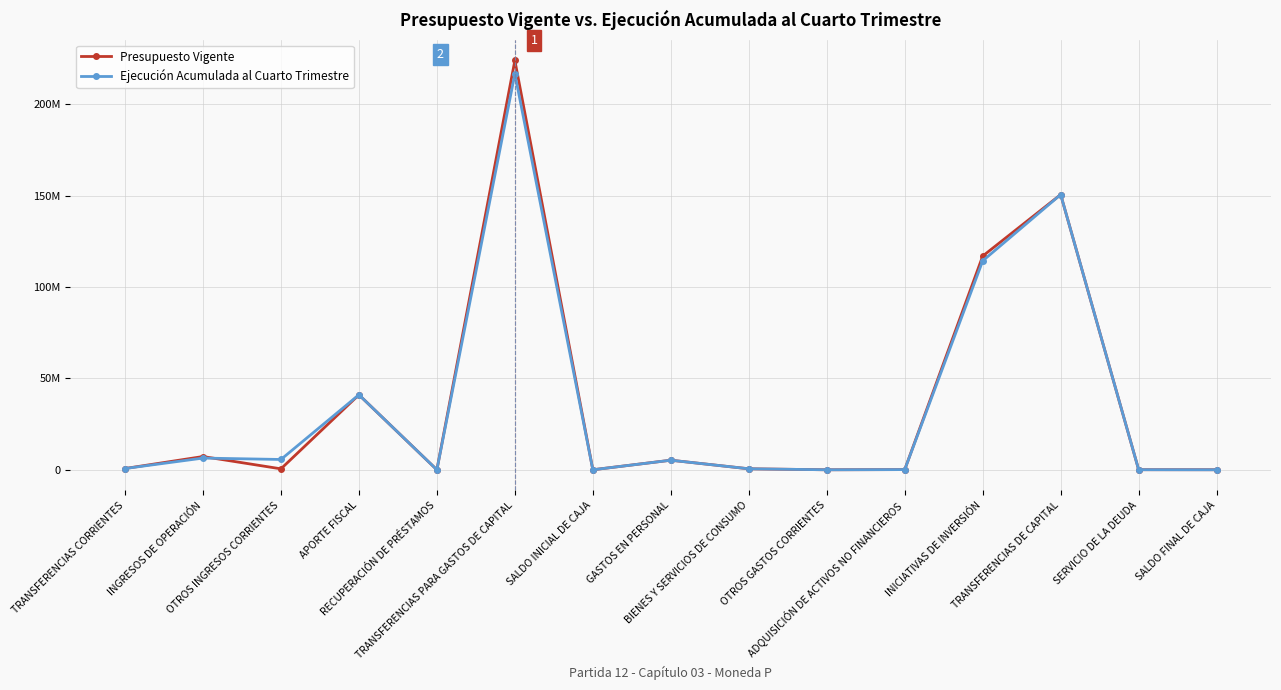

What are all the series names shown in the legend?

Presupuesto Vigente, Ejecución Acumulada al Cuarto Trimestre